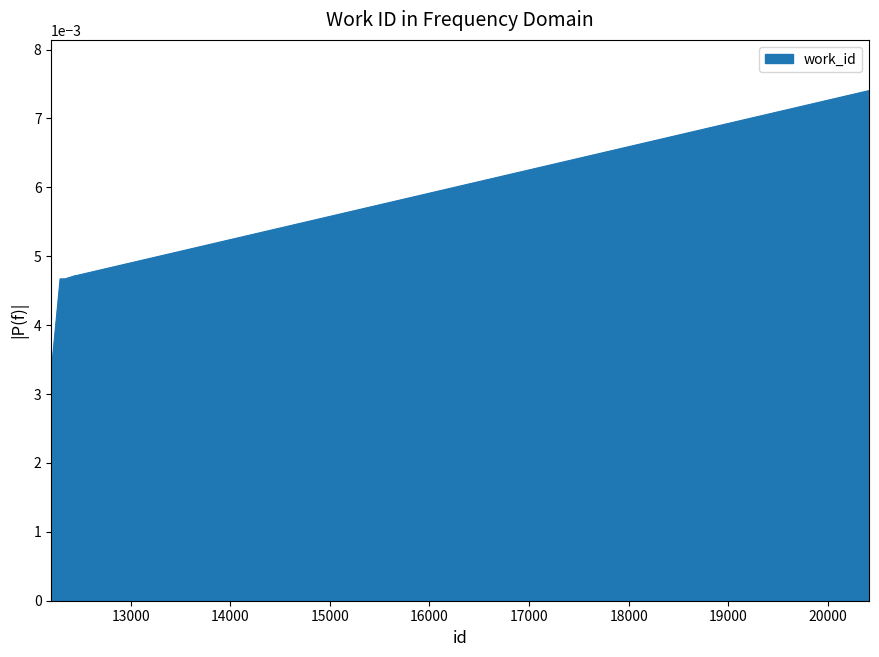

Is this an area chart (filled region under the line)?

Yes